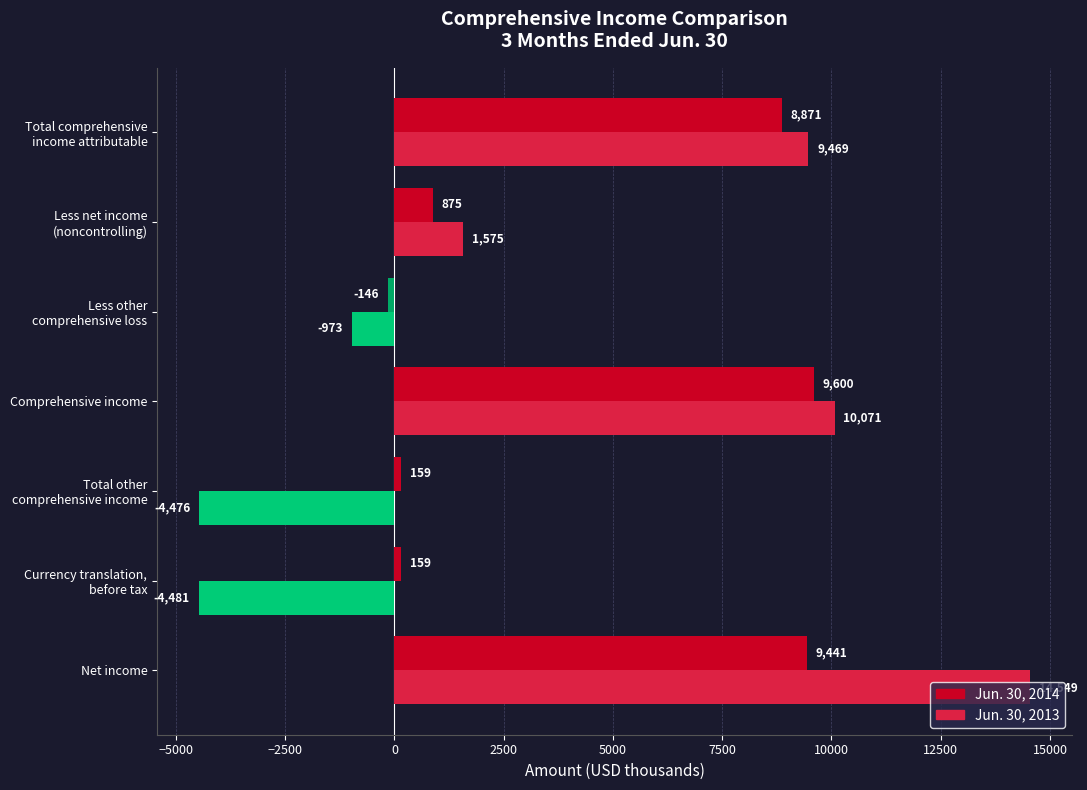

The value of Jun. 30, 2014 at Comprehensive income is 5625. True or false?

False